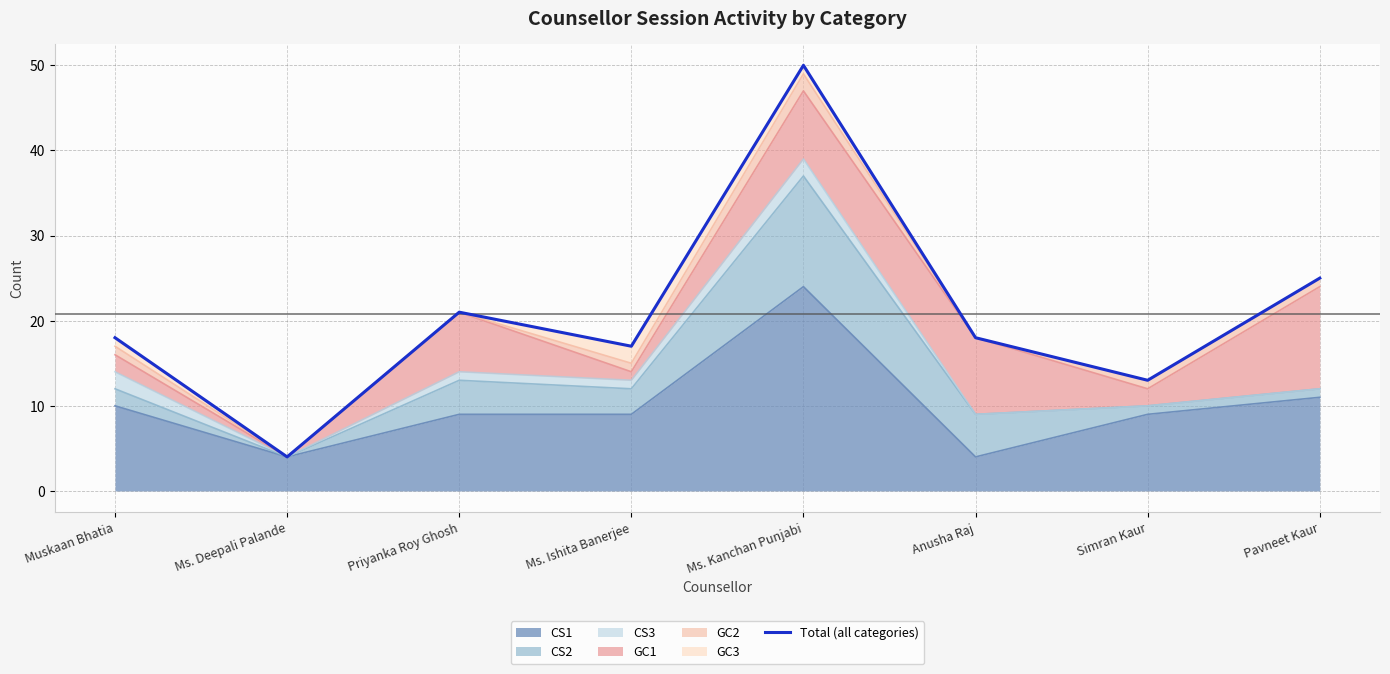

How many points are lower than both their immediate neighbors (excluding endpoints)?

3